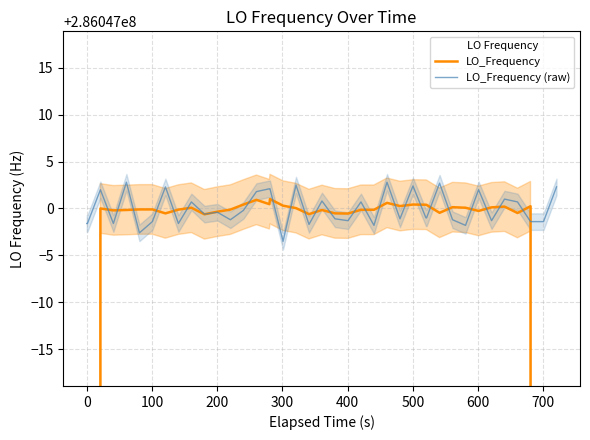

How many data points in LO_Frequency are less than 286046999?

4